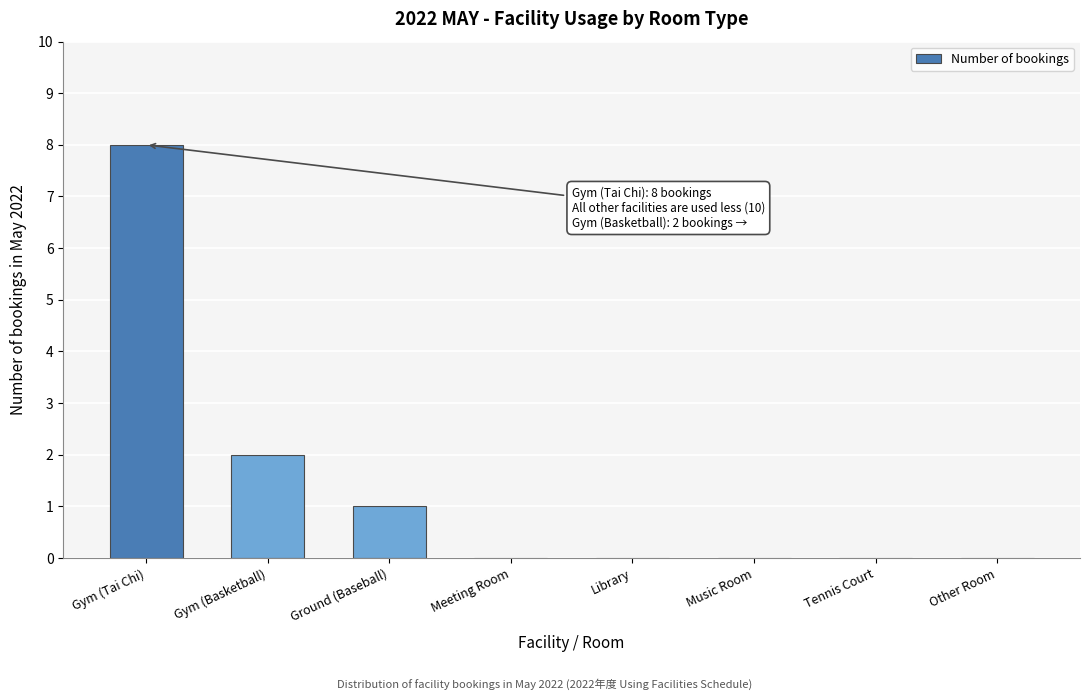

Reading right to left, extract all data points from this chart.

Other Room=0	Tennis Court=0	Music Room=0	Library=0	Meeting Room=0	Ground (Baseball)=1	Gym (Basketball)=2	Gym (Tai Chi)=8